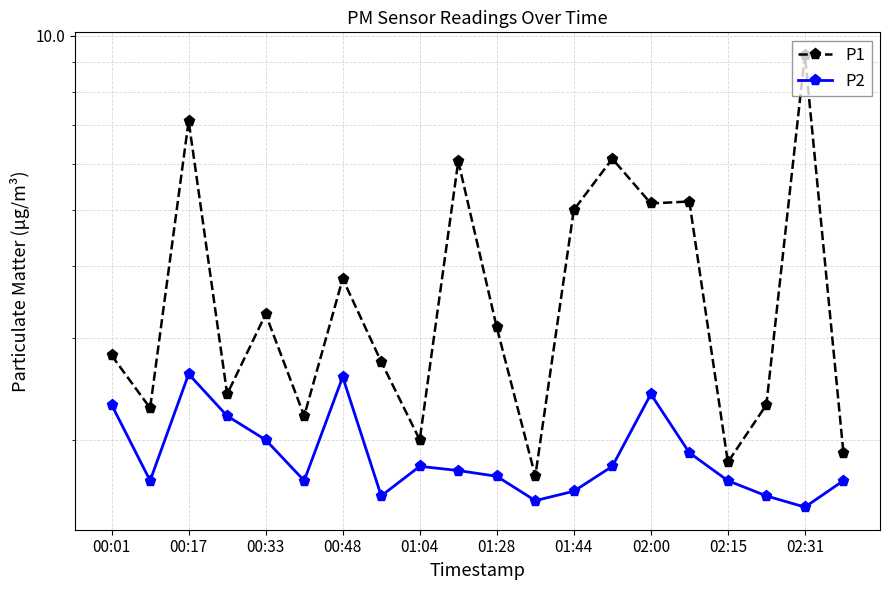

Between 00:17 and 02:00, which is larger?

00:17